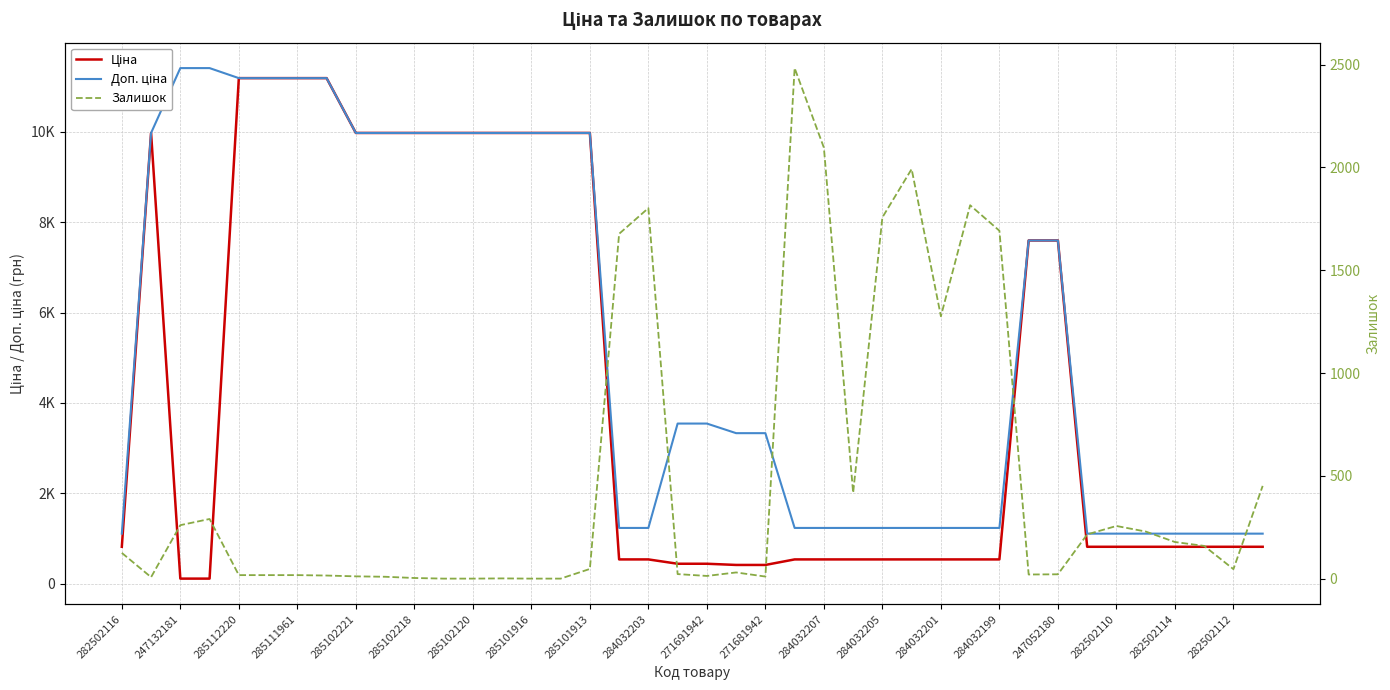

How many lines are shown in the chart?

3